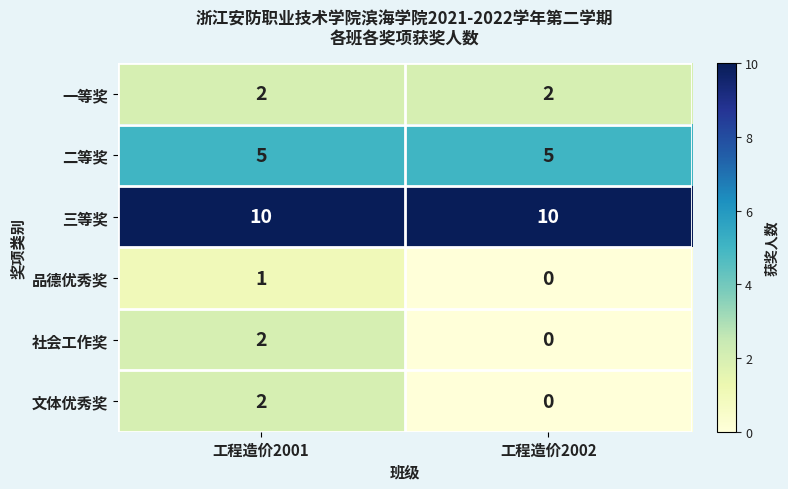

Reading right to left, extract all data points from this chart.

一等奖: 工程造价2002=2	工程造价2001=2
二等奖: 工程造价2002=5	工程造价2001=5
三等奖: 工程造价2002=10	工程造价2001=10
品德优秀奖: 工程造价2002=0	工程造价2001=1
社会工作奖: 工程造价2002=0	工程造价2001=2
文体优秀奖: 工程造价2002=0	工程造价2001=2